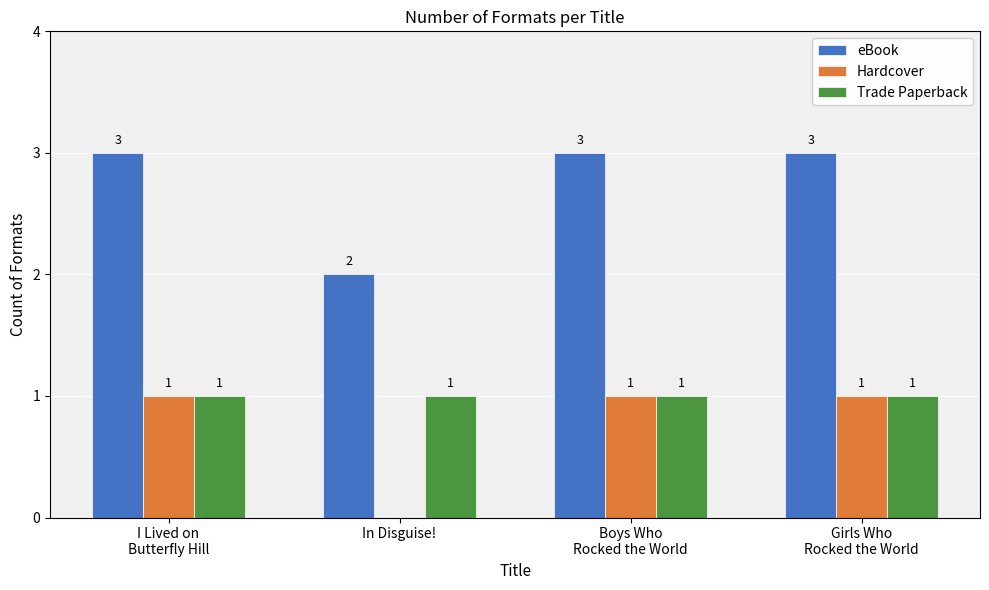

What are all the series names shown in the legend?

eBook, Hardcover, Trade Paperback